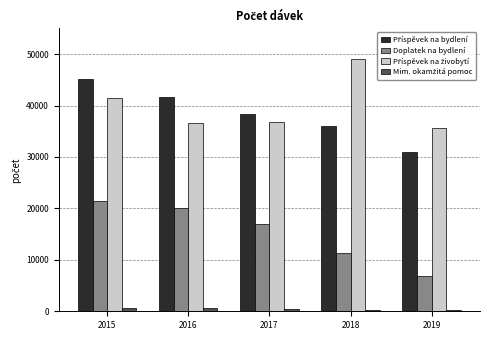

What is the average value of the Doplatek na bydlení series?

15322